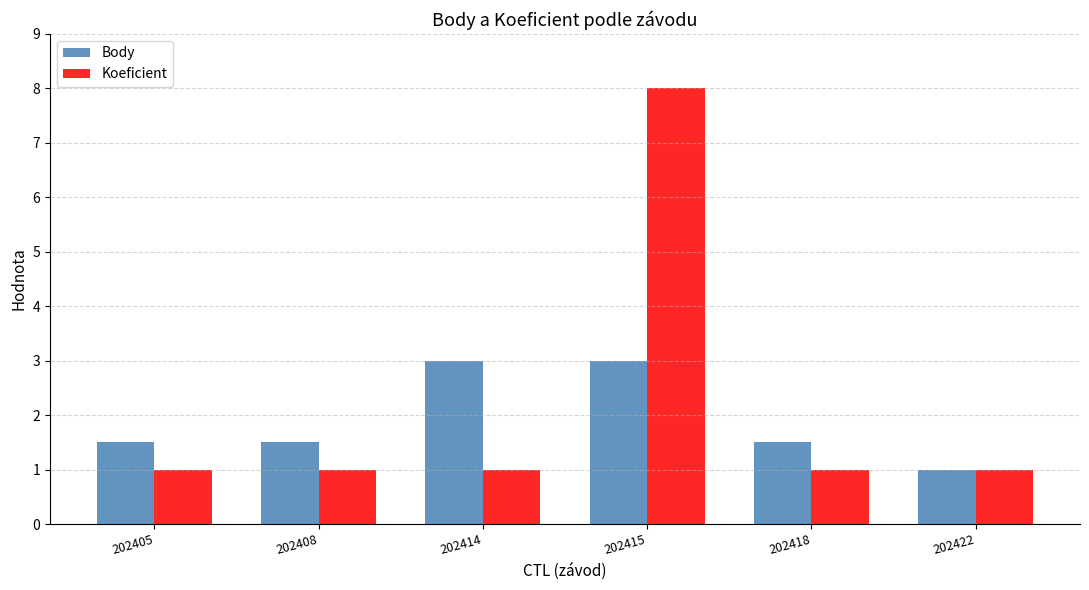

What is the difference between the second highest and second lowest values in the Body series?

1.5